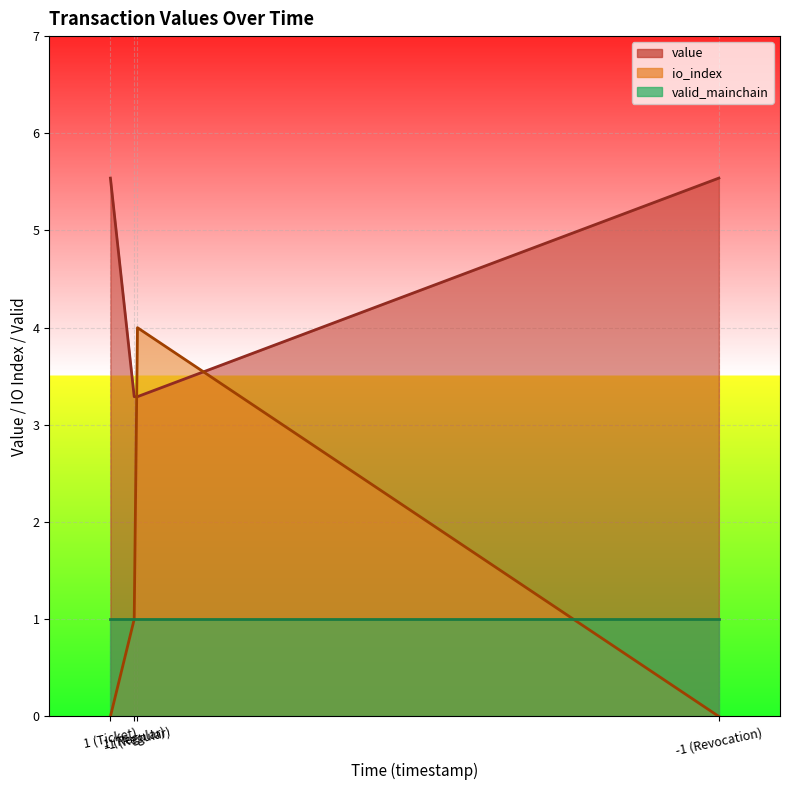

Rank the categories by io_index value from highest to lowest.

-1 (Regular), 1 (Regular), -1 (Revocation), 1 (Ticket)